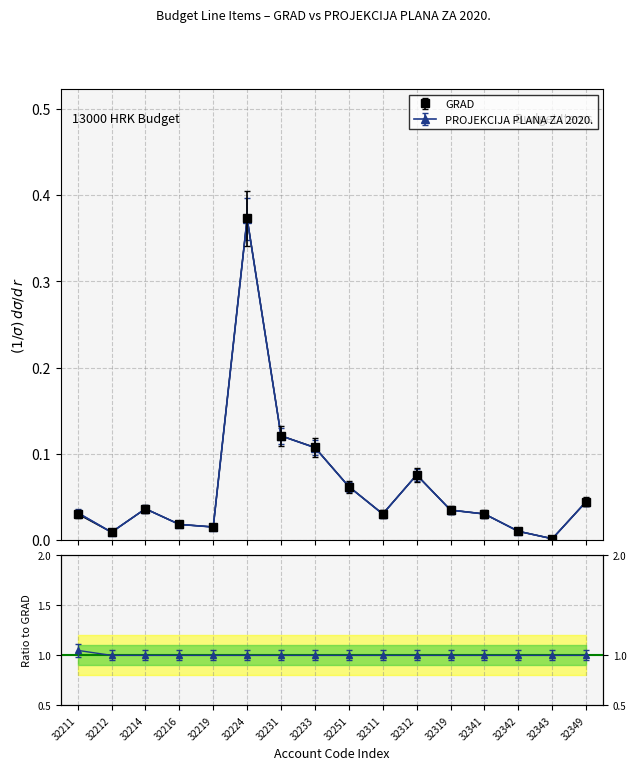

Is it true that PROJEKCIJA PLANA ZA 2020. equals 0.1 at 32233?

True